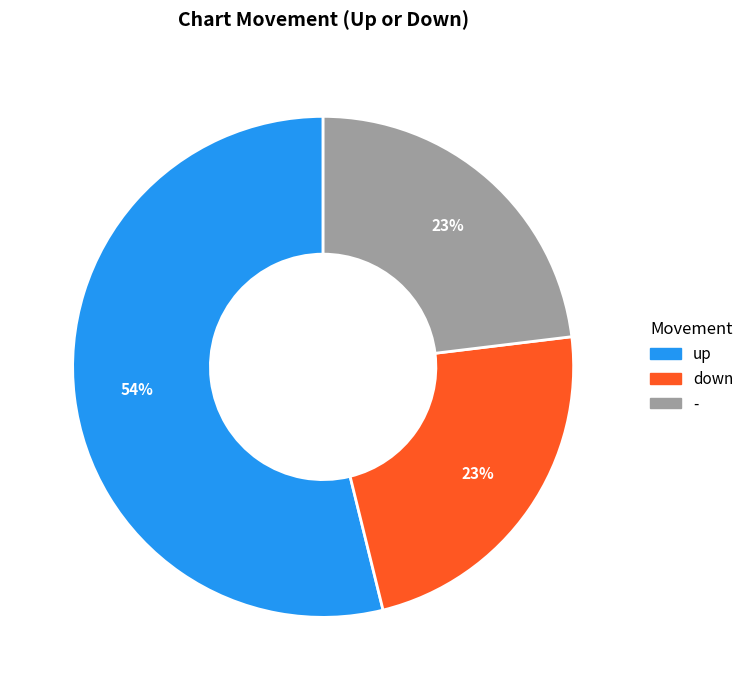

What is the largest slice in the pie chart?

up